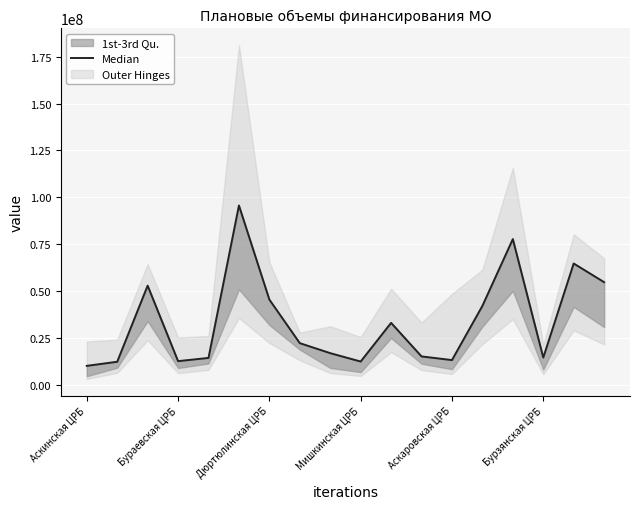

What is the maximum value shown in the chart?

95672463